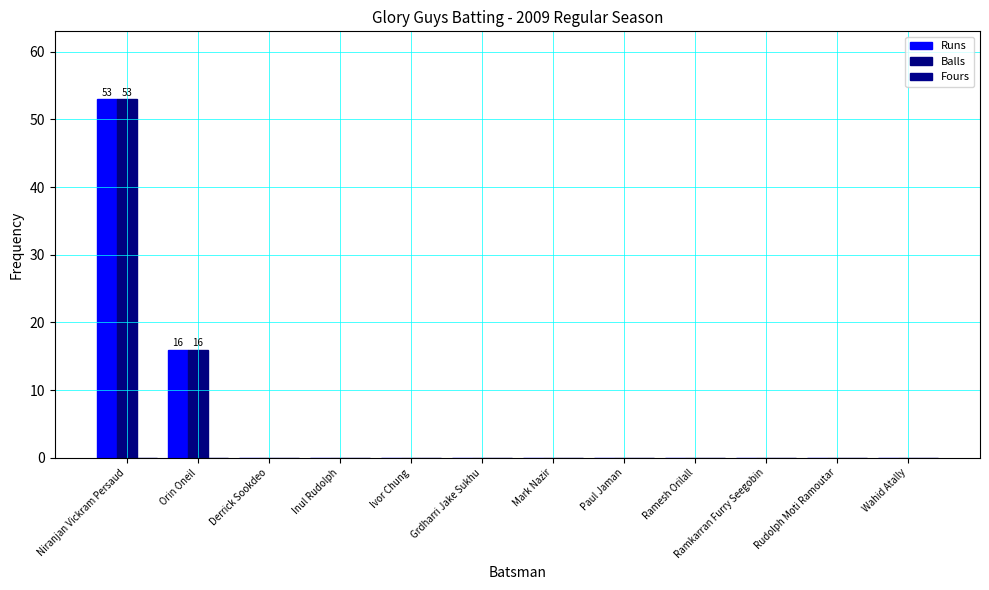

At which label is Runs closest to 26?

Orin Oneil